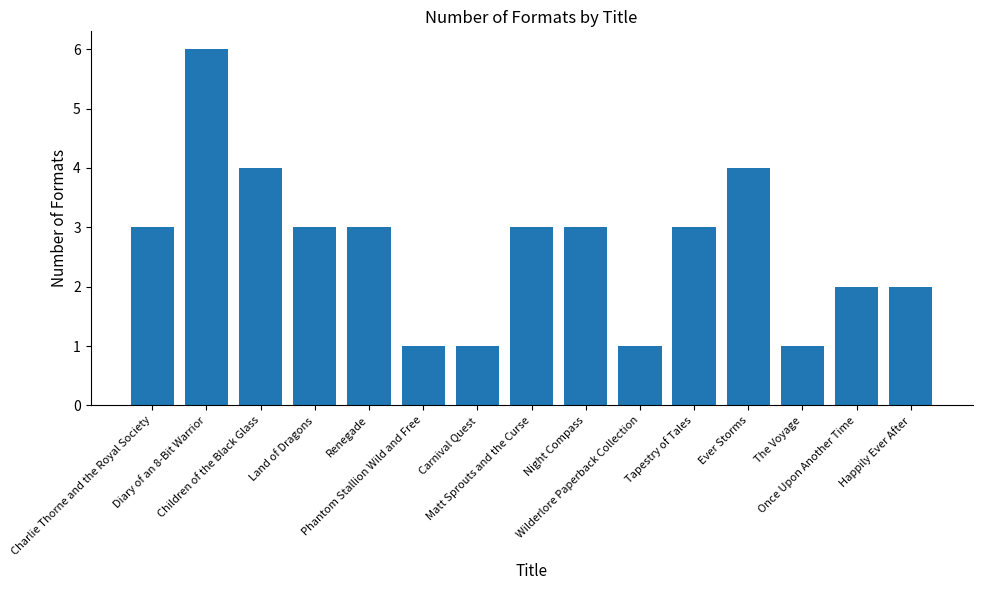

What is the value of the 6th bar from the left?

1